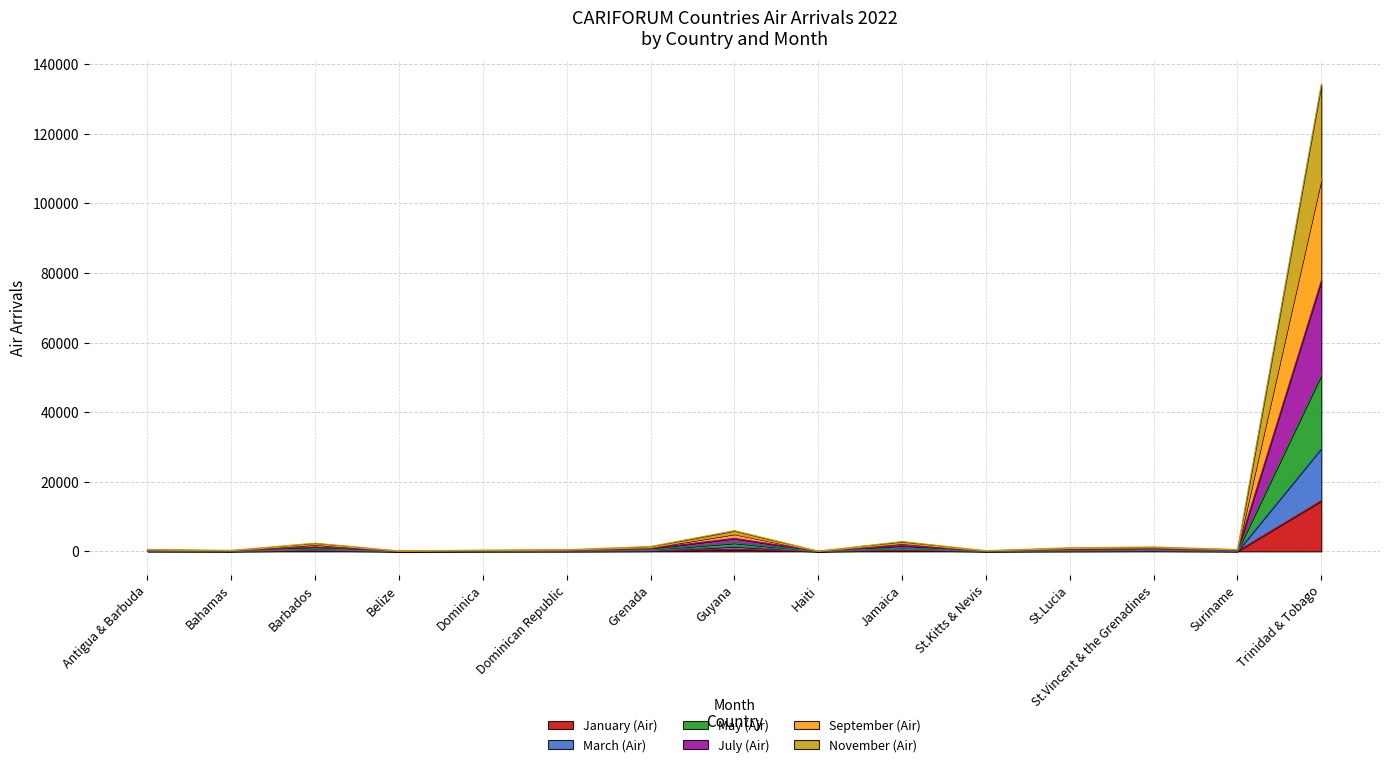

True or false: November (Air) and January (Air) intersect in this chart.

False